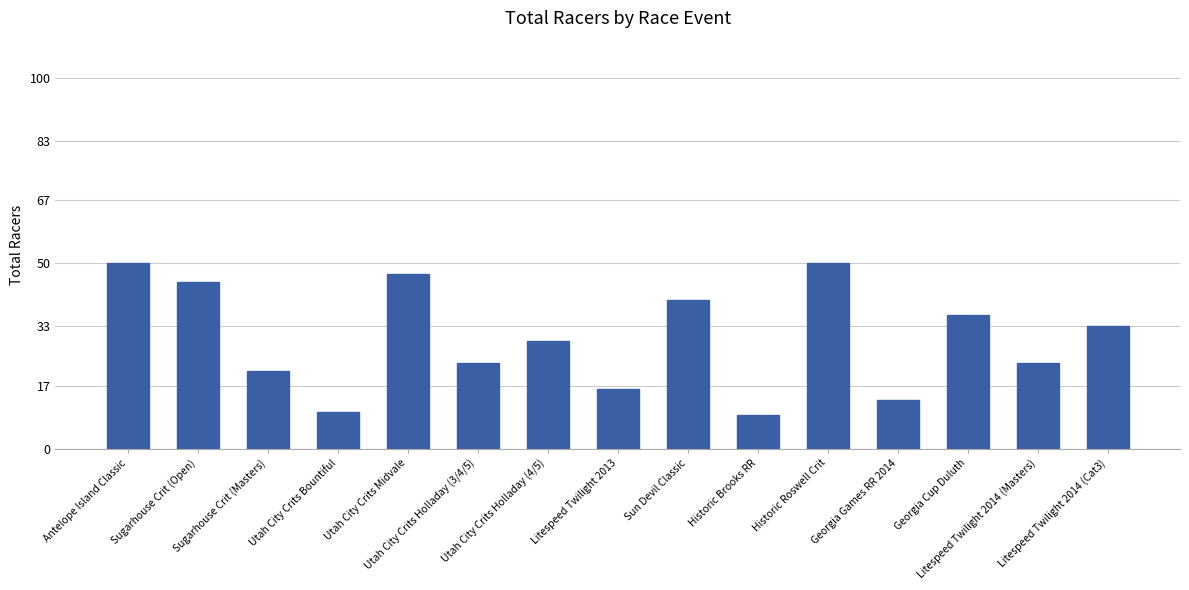

Count the number of categories in the chart.

15